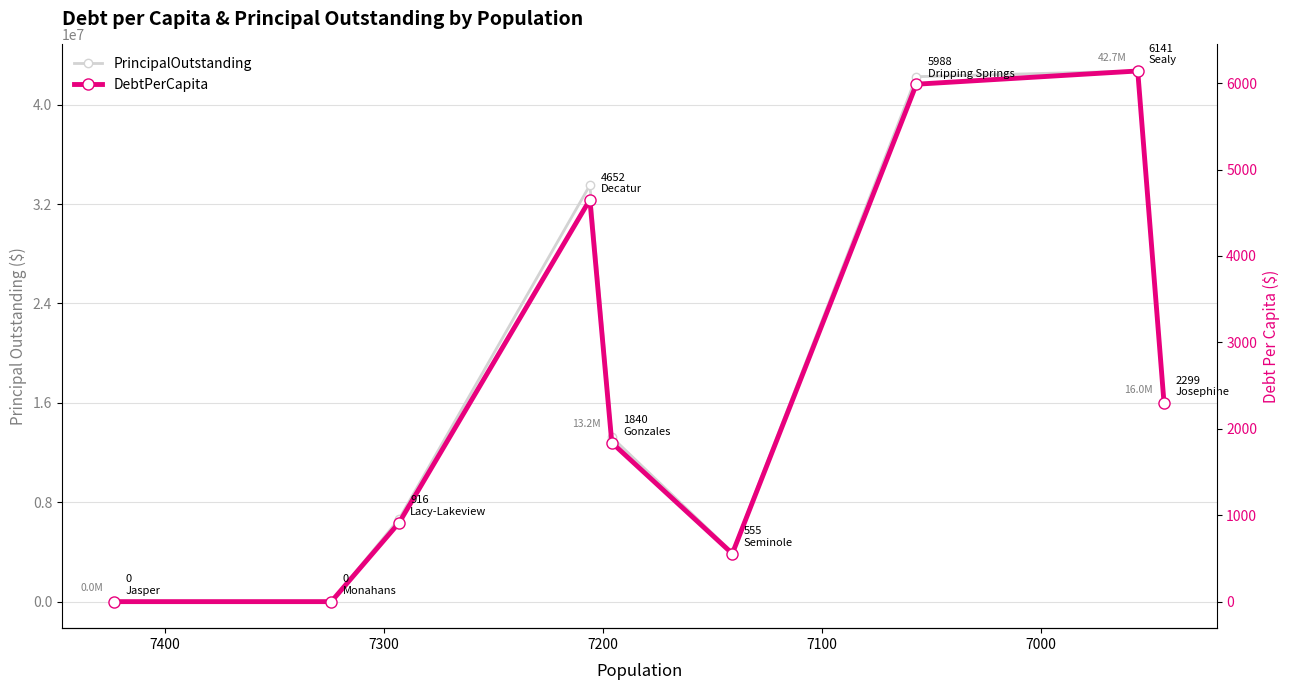

True or false: PrincipalOutstanding and DebtPerCapita cross at least once.

False